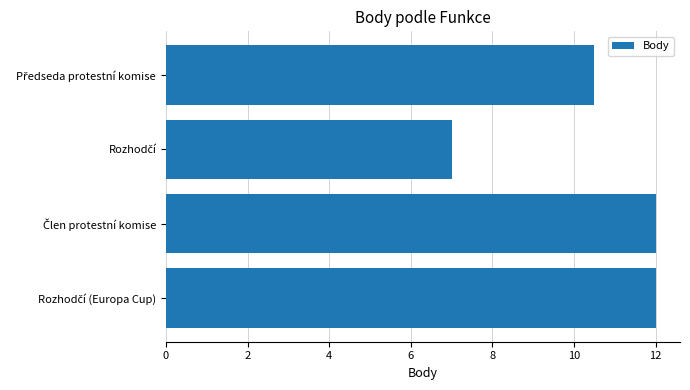

Does the chart contain stacked bars?

No